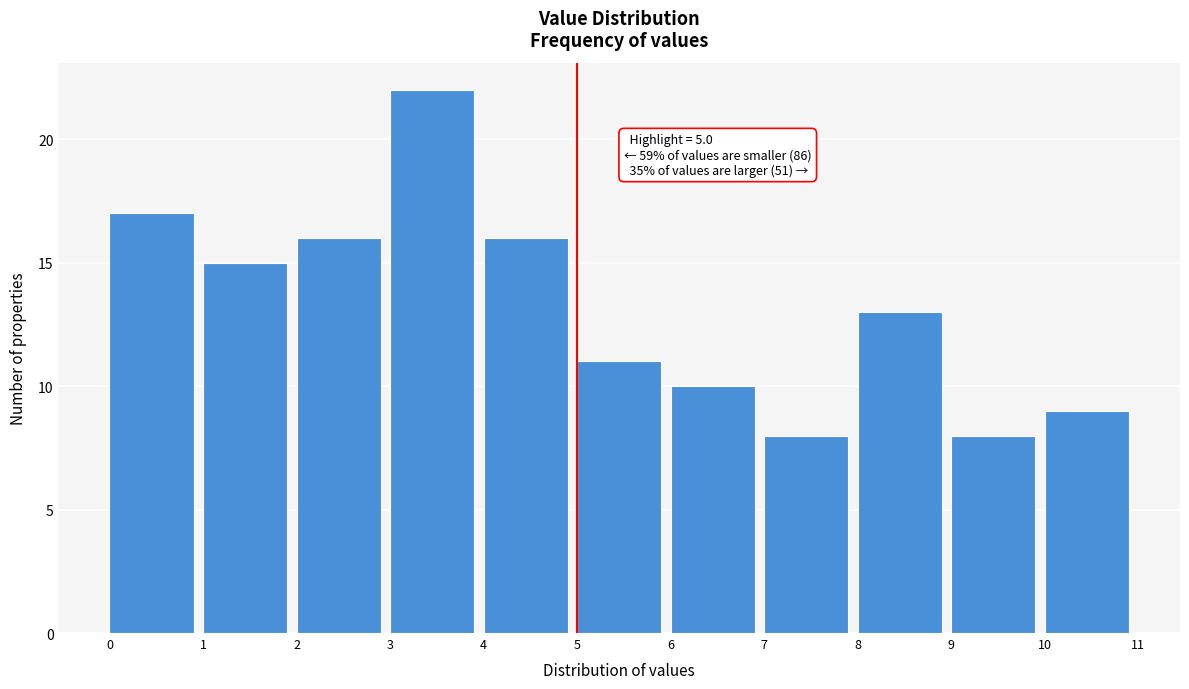

Over which range of the x-axis is the bar tallest?

3 to 4